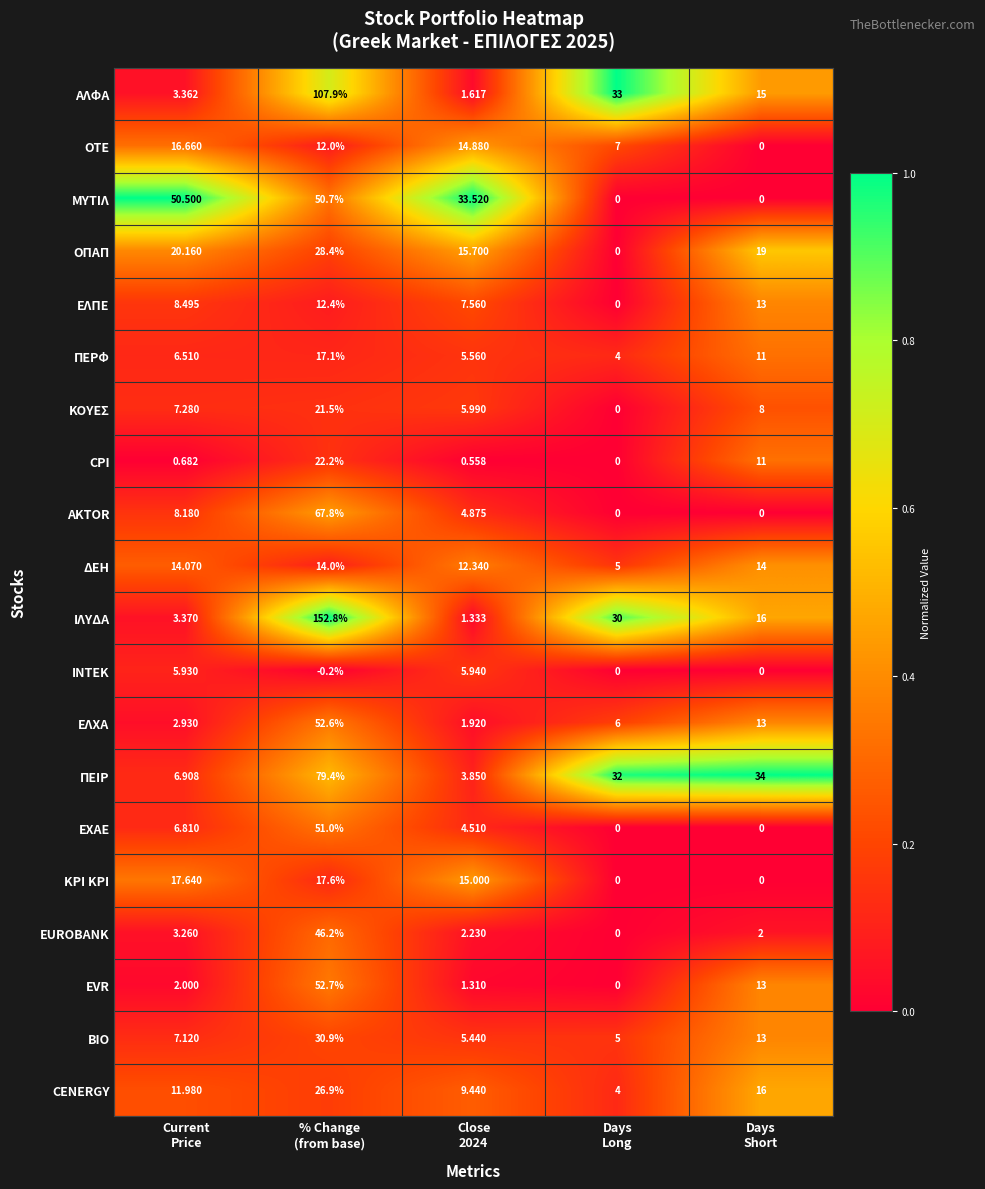

Rank the series by their maximum value, from highest to lowest.

ΙΛΥΔΑ, ΑΛΦΑ, ΠΕΙΡ, AKTOR, EVR, ΕΛΧΑ, ΕΧΑΕ, ΜΥΤΙΛ, EUROBANK, ΒΙΟ, ΟΠΑΠ, CENERGY, CPI, ΚΟΥΕΣ, ΚΡΙ ΚΡΙ, ΠΕΡΦ, ΟΤΕ, ΔΕΗ, ΕΛΠΕ, ΙΝΤΕΚ